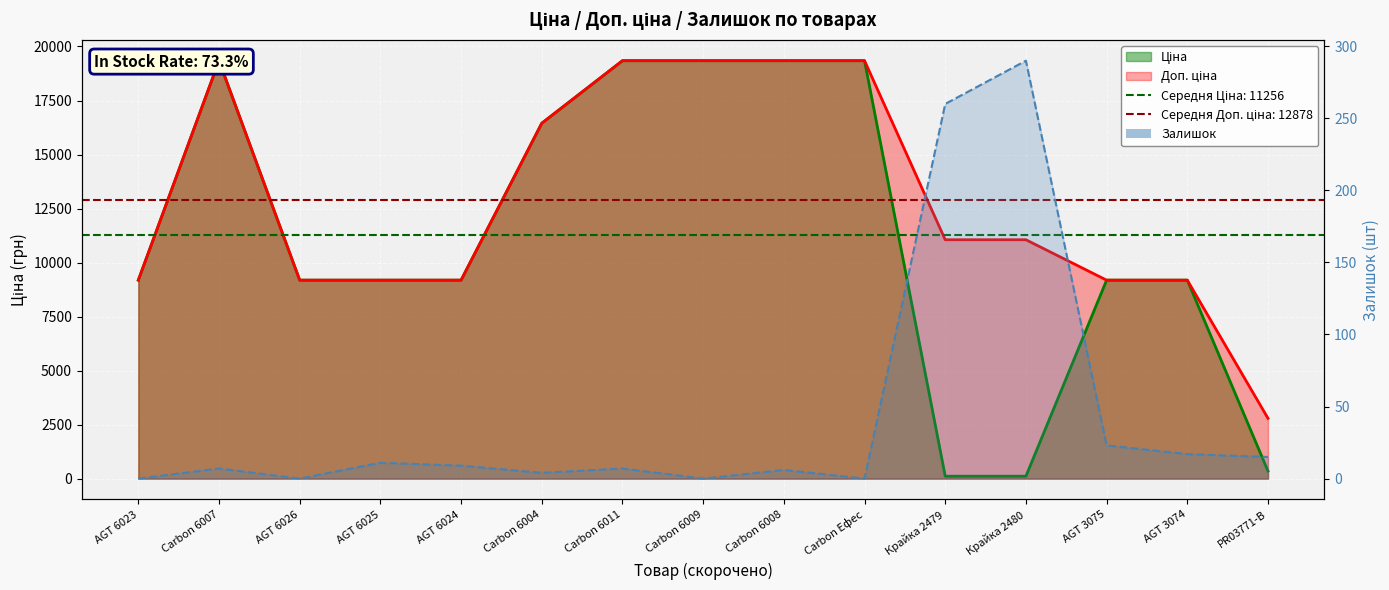

What position from the left is AGT 3075?

13